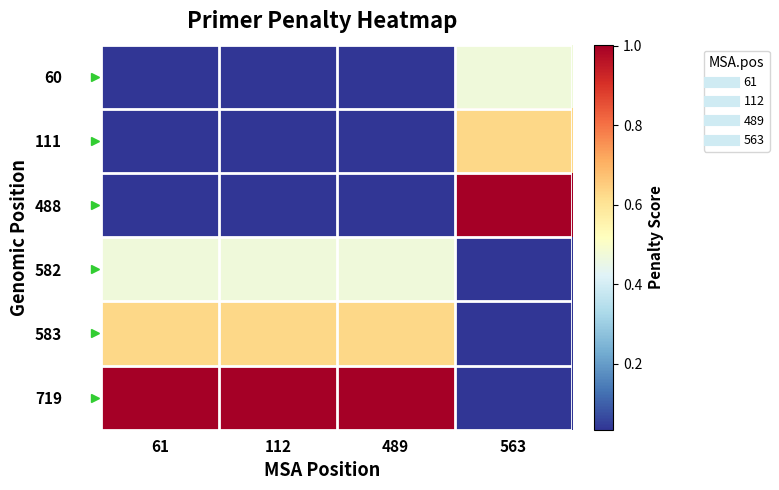

At 489, list the series in order from smallest to largest.

488, 111, 60, 582, 583, 719